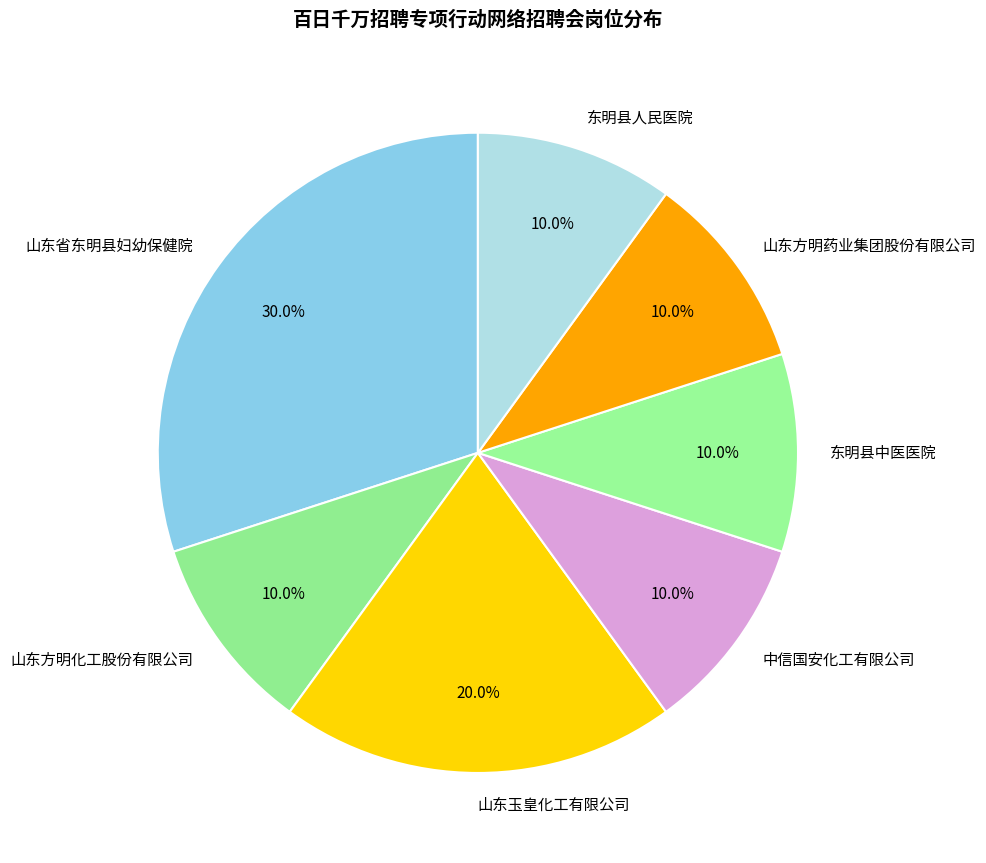

To the nearest percent, what portion does 山东方明化工股份有限公司 represent?

10%